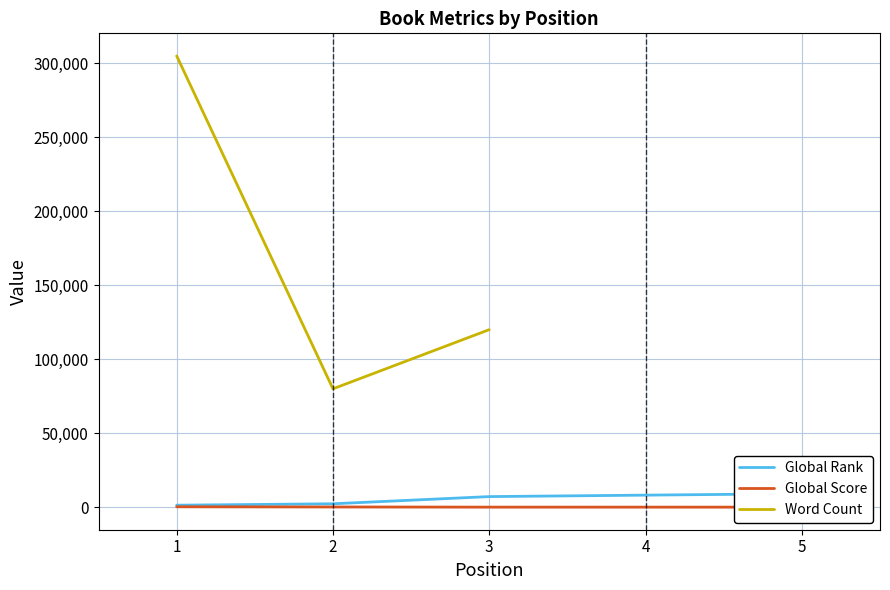

What is the greatest value displayed?

305000.0